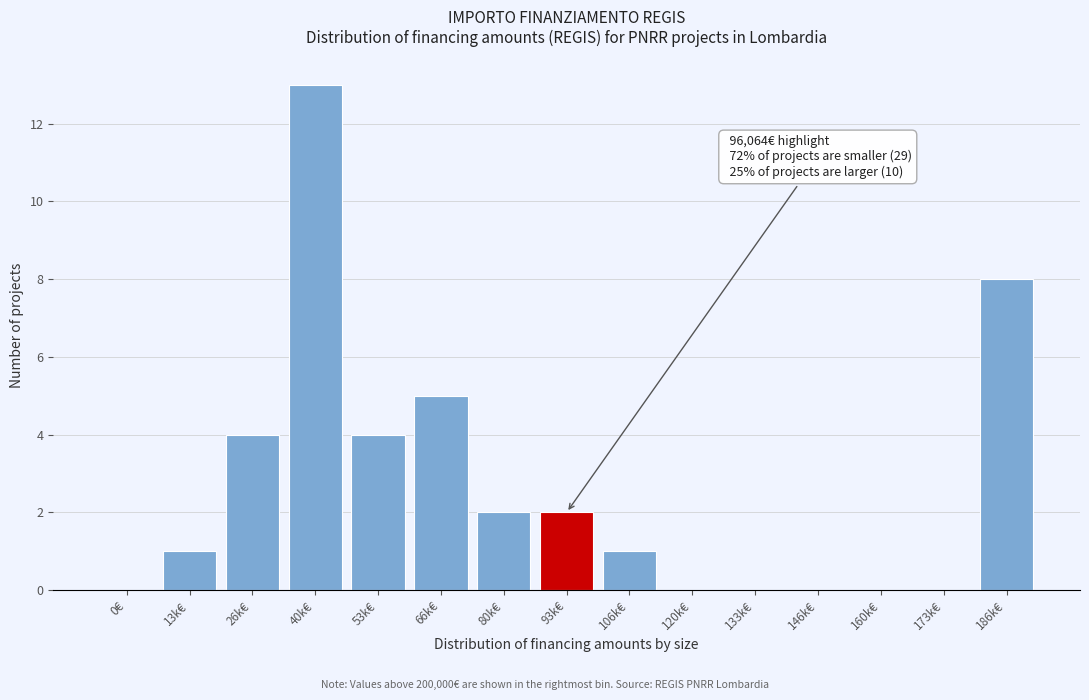

Reading left to right, what are all the values shown in this chart?

0€=0	13k€=1	26k€=4	40k€=13	53k€=4	66k€=5	80k€=2	93k€=2	106k€=1	120k€=0	133k€=0	146k€=0	160k€=0	173k€=0	186k€=8